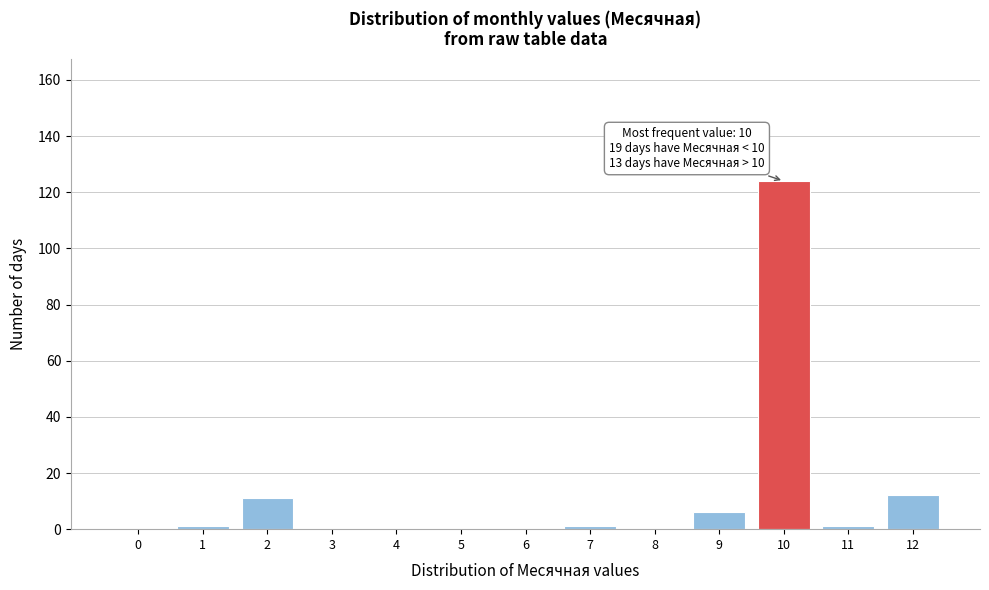

Reading left to right, extract all data points from this chart.

0=0	1=1	2=11	3=0	4=0	5=0	6=0	7=1	8=0	9=6	10=124	11=1	12=12